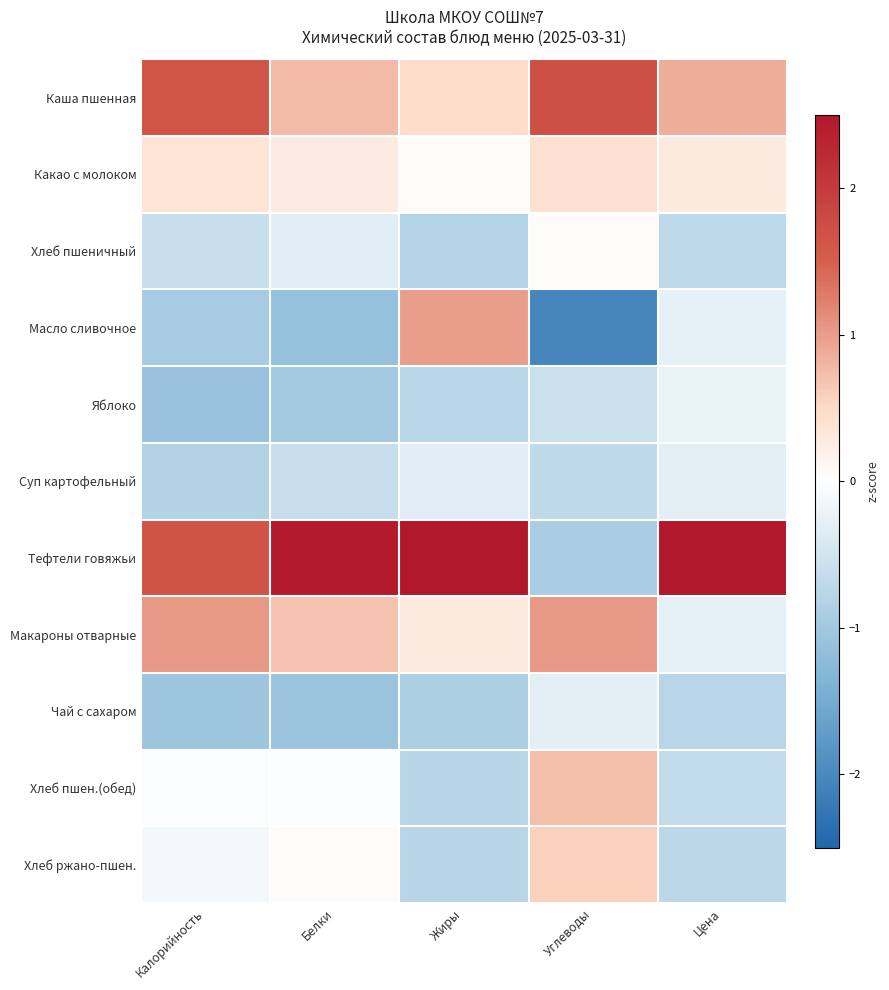

Between Жиры and Углеводы, which is larger?

Углеводы